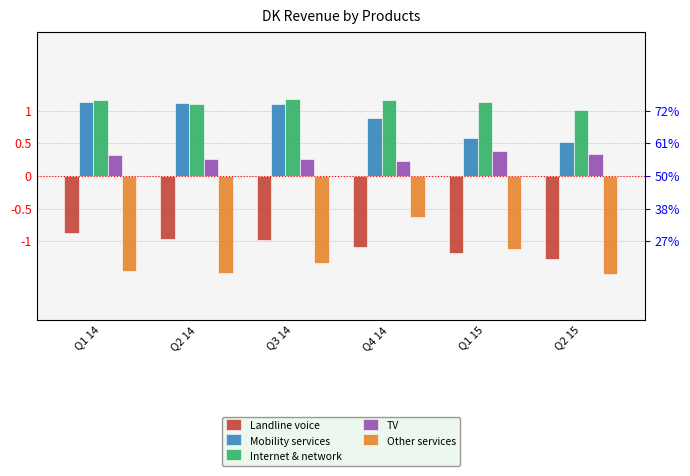

List the series in order of their peak value, highest first.

Internet & network, Mobility services, TV, Other services, Landline voice